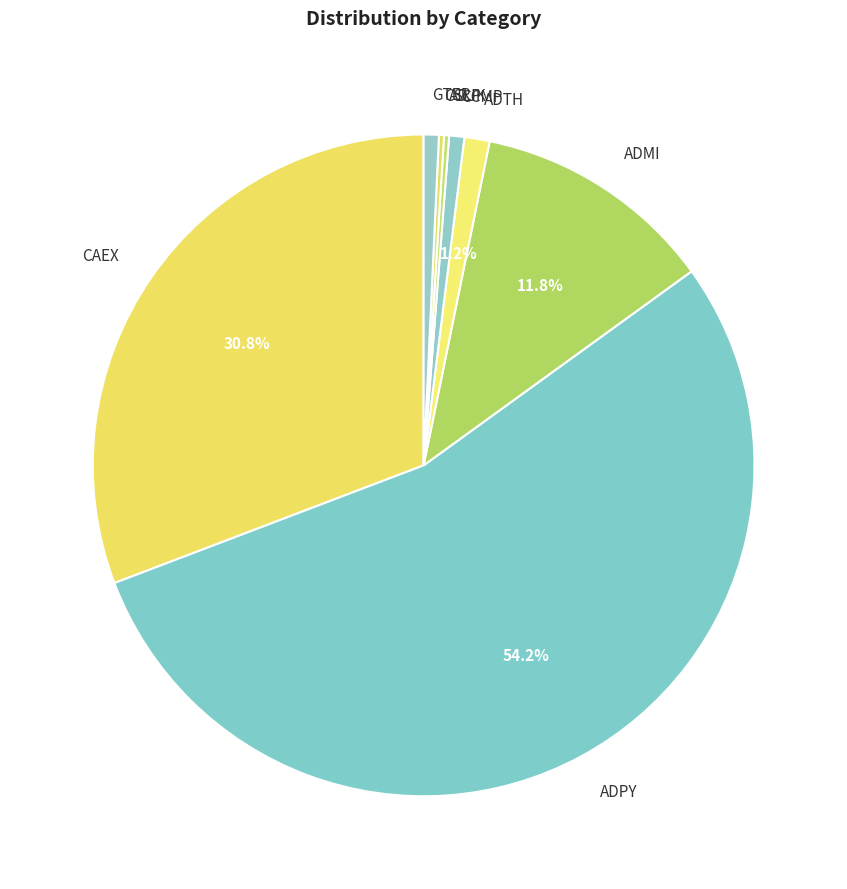

Between CAEX and ADTH, which is larger?

CAEX